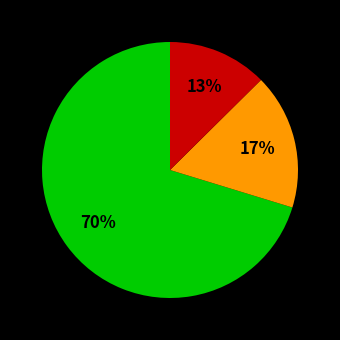

To the nearest percent, what is the average slice percentage?

33%